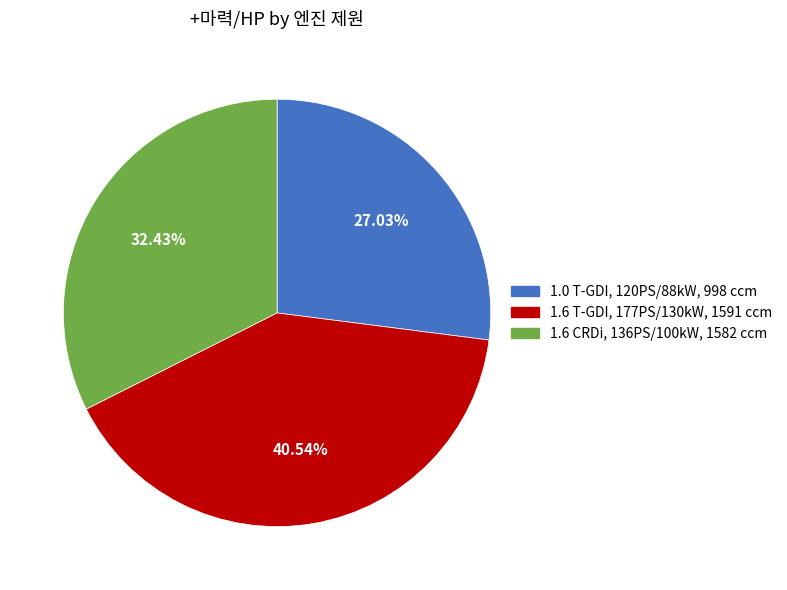

Which slice is the largest?

1.6 T-GDI, 177PS/130kW, 1591 ccm